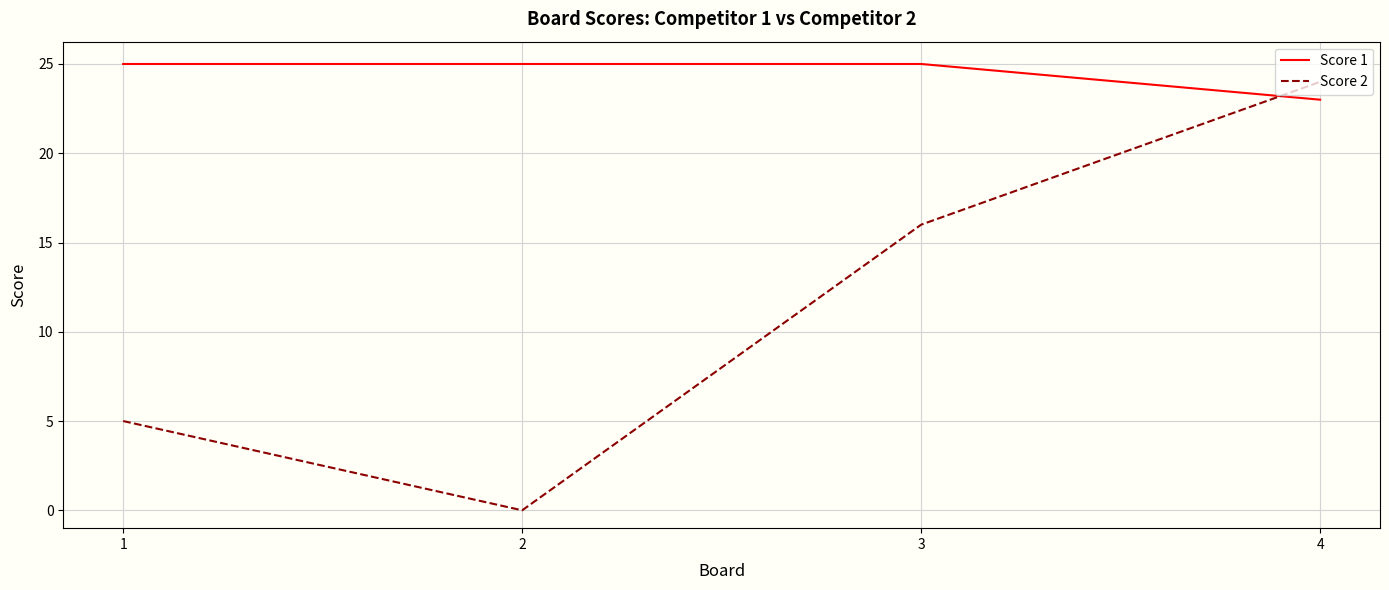

What is the average value of the Score 2 series?

11